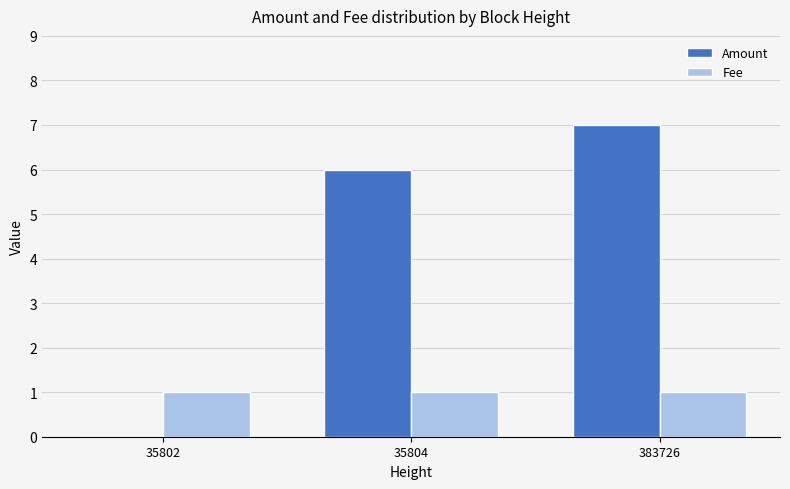

Count the number of categories in the chart.

3